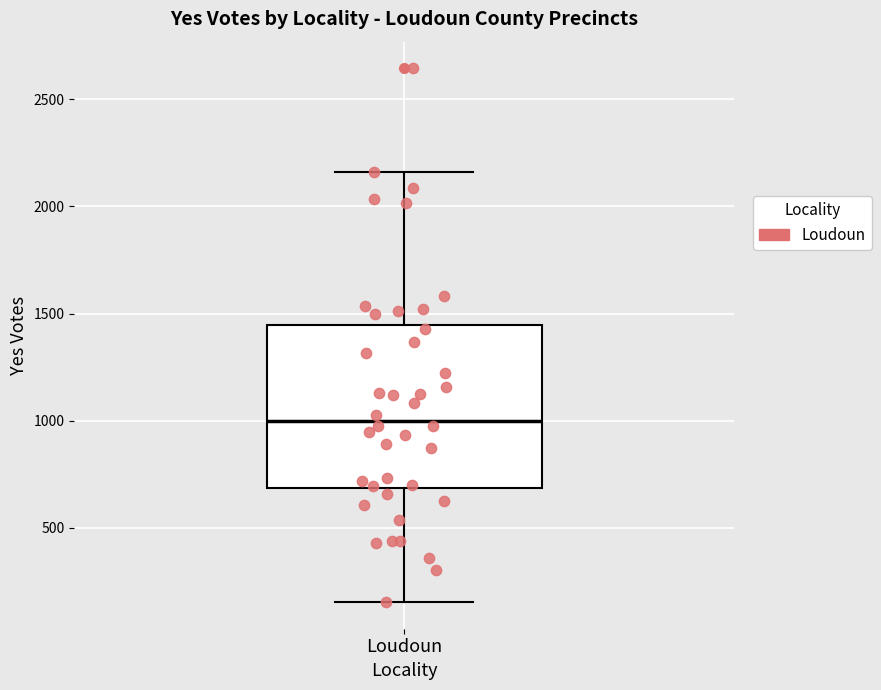

Transcribe this box plot: give where the median line is, the range the box spans, and where the two whiskers end, as read against the y-axis. The values are not printed on the chart, so give them approximately, as read against the axis.

median 1000, box 700 to 1450, whiskers 150 to 2150